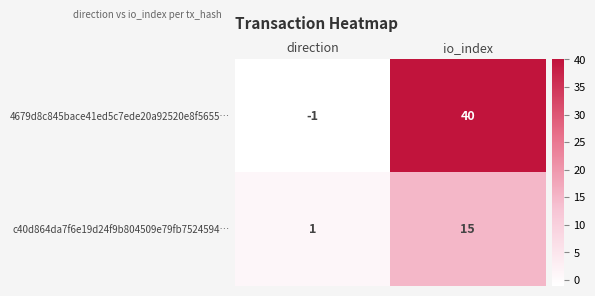

Rank the categories by c40d864da7f6e19d24f9b804509e79fb7524594… value from lowest to highest.

direction, io_index